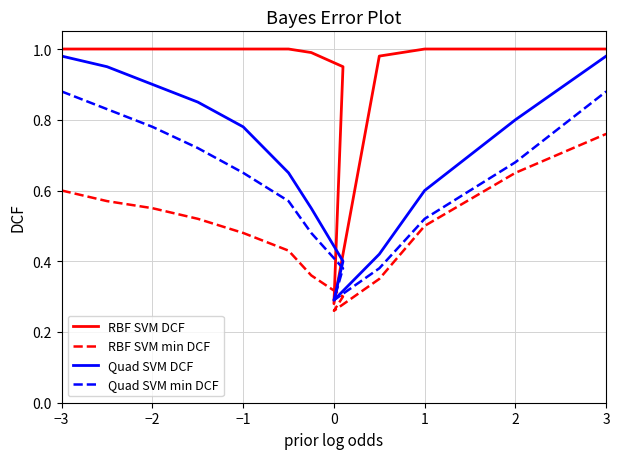

What is the difference between the maximum and minimum values in the Quad SVM DCF series?

0.7